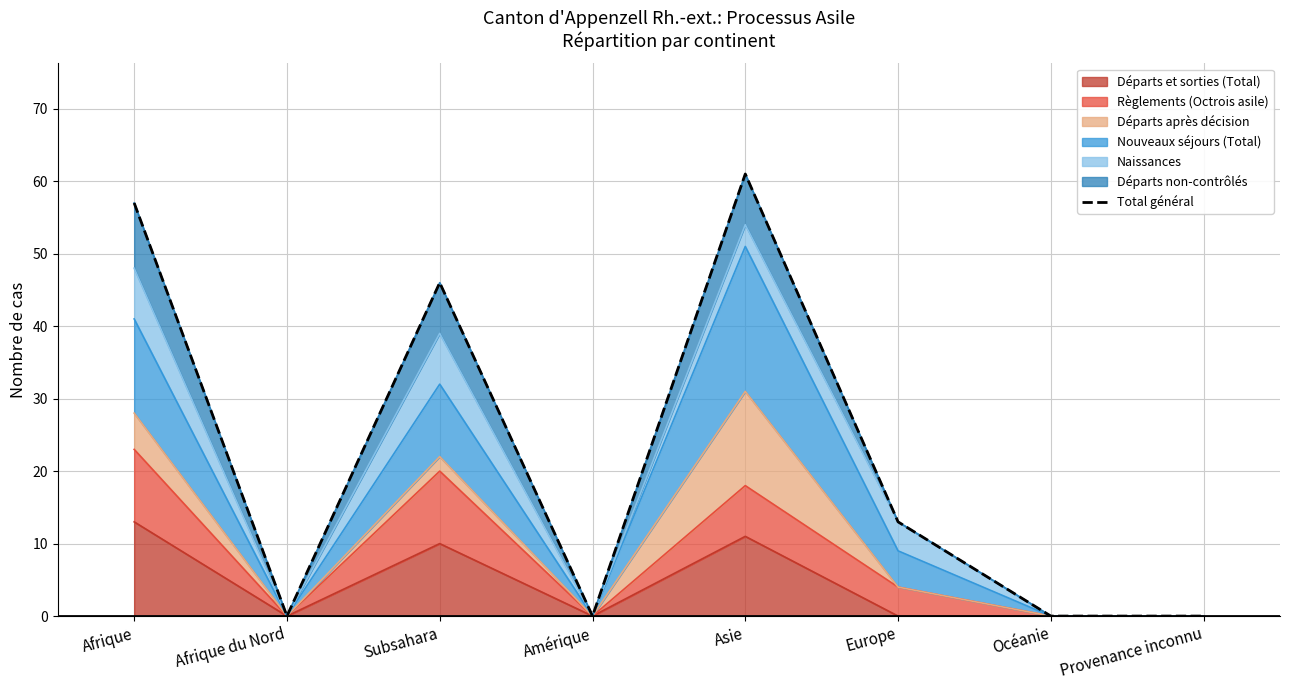

Which label corresponds to the largest value in the chart?

Asie